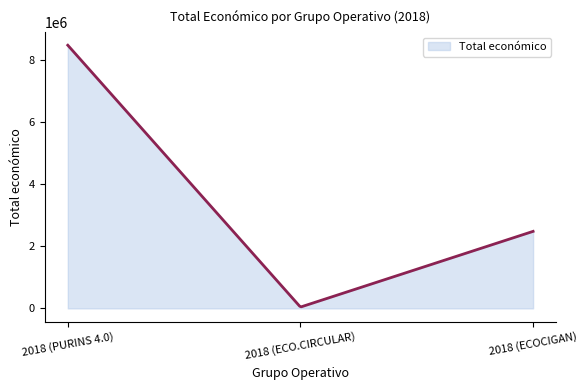

What is the difference between the maximum and minimum values?

8433990.6